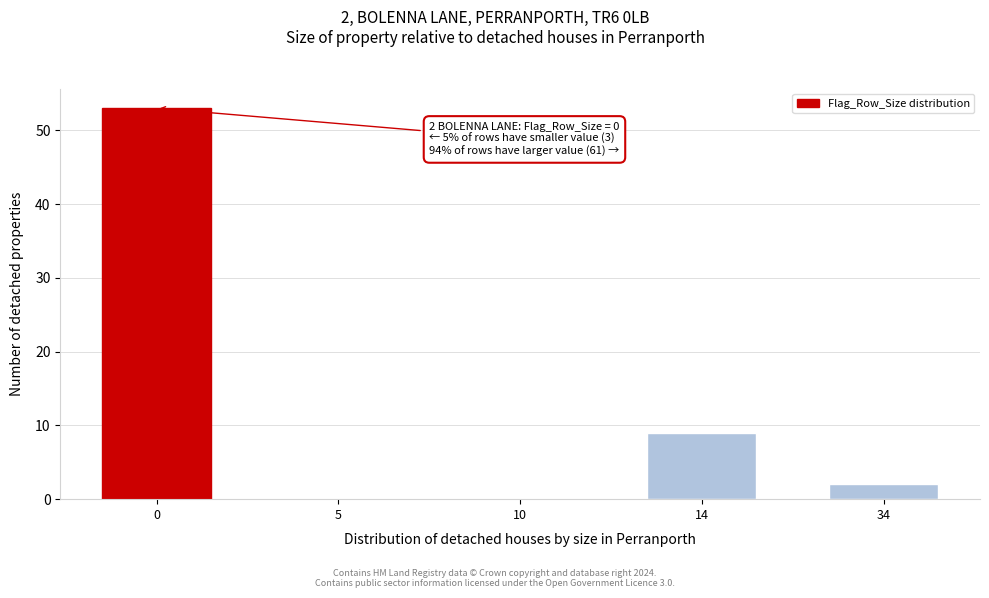

Reading left to right, transcribe all the data shown in this chart.

0=53	5=0	10=0	14=9	34=2